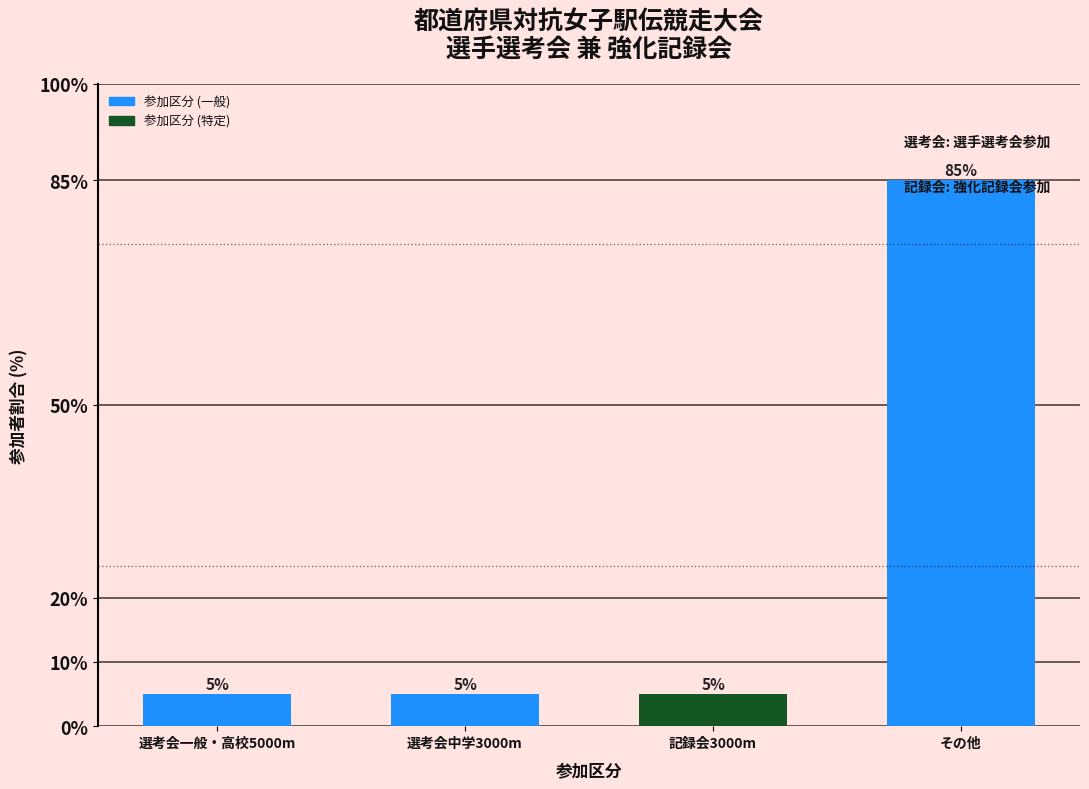

The value at 選考会一般・高校5000m is 8. True or false?

False